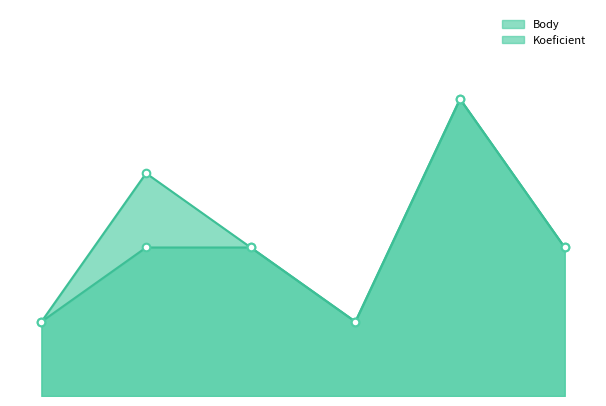

Which series has the largest total across all categories?

Body